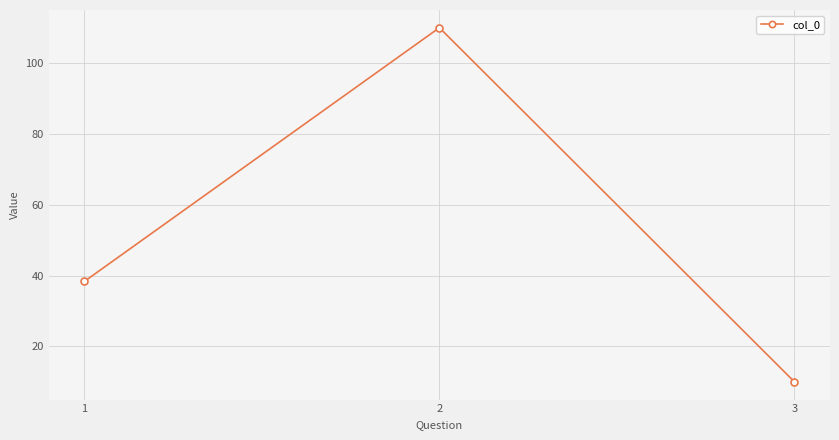

What is the sum of the values at 1 and 3?

48.4